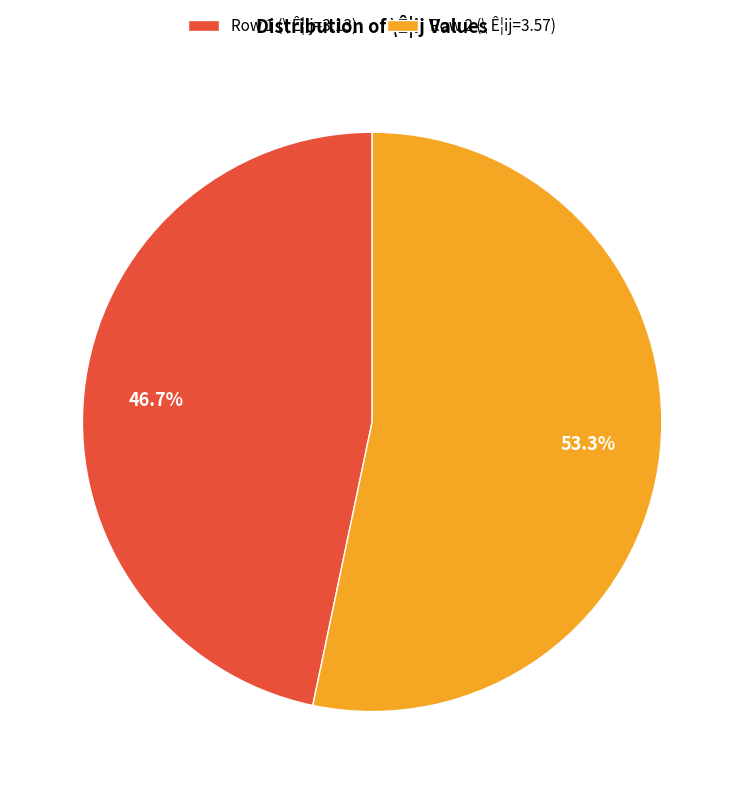

Combined, what portion of the pie is Row 1 (\ Ê¦ij=3.13) and Row 2 (\ Ê¦ij=3.57)?

100.0%